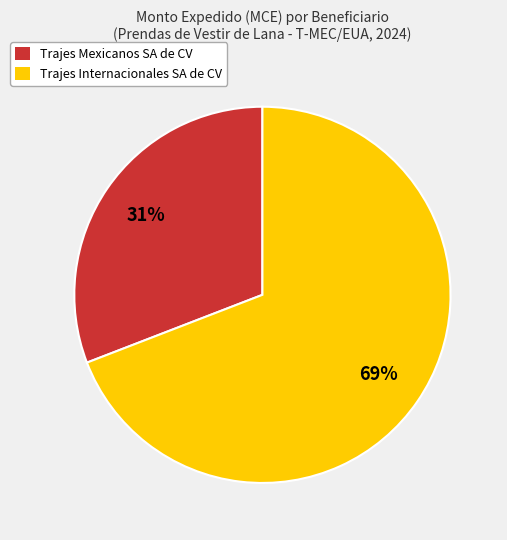

Is there any slice that represents more than half of the pie?

Yes